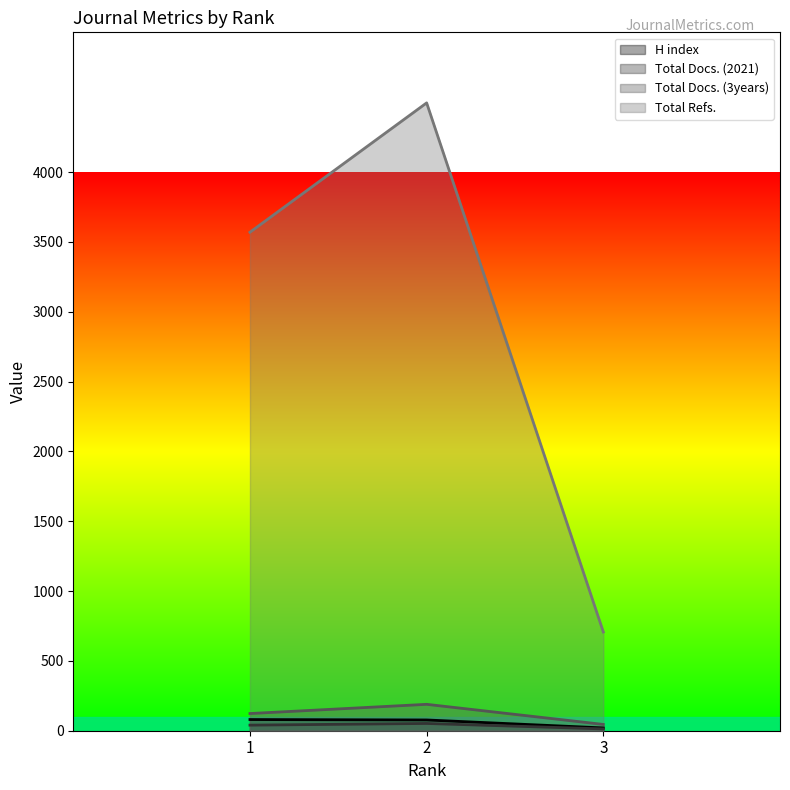

Is it true that Total Refs. equals 3569 at 1?

True